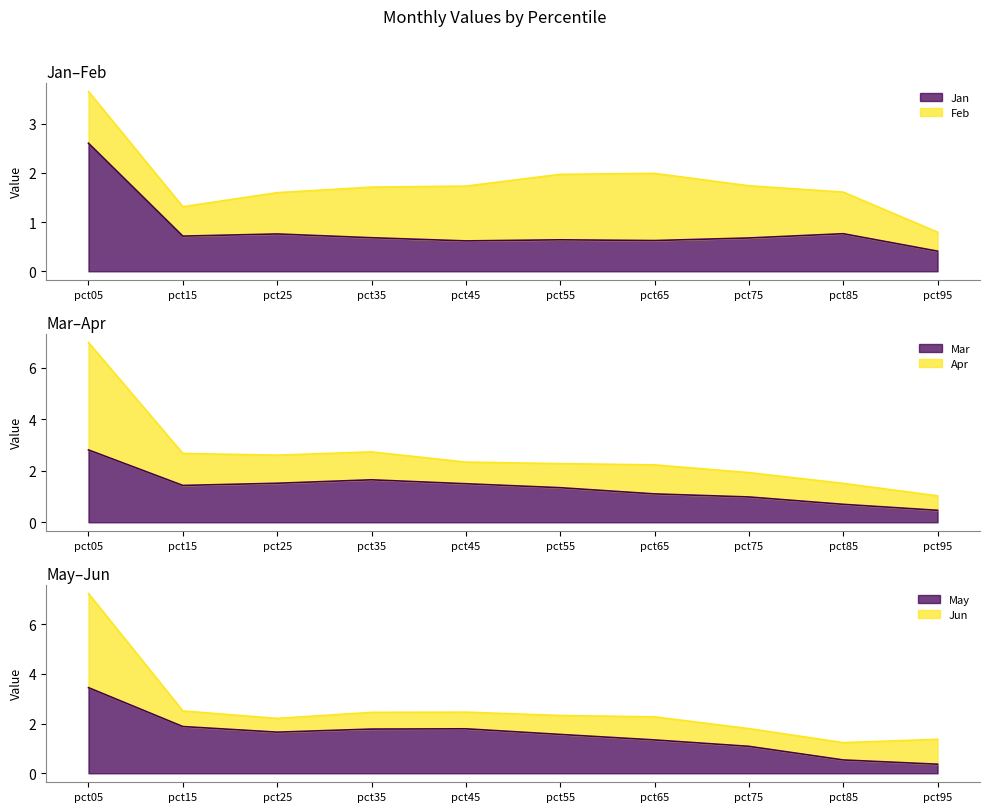

Does the chart display data point markers on the line(s)?

No